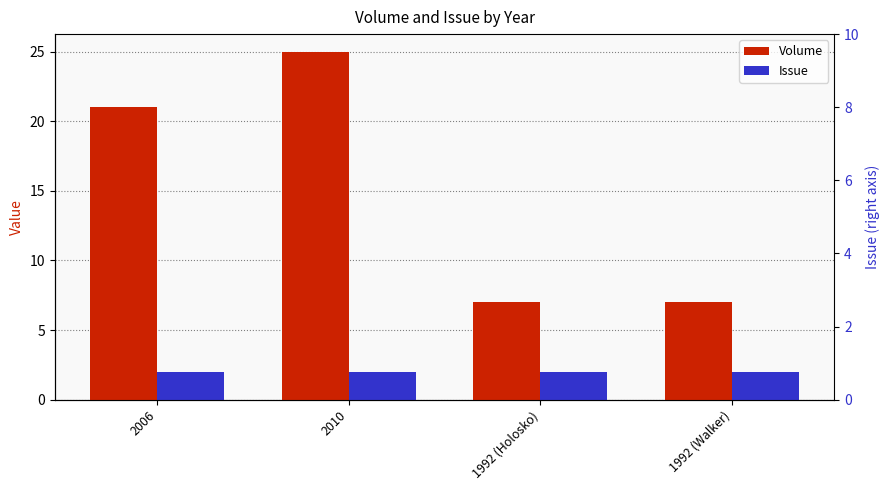

Is the value of Issue at 2010 greater than the value of Volume at 1992 (Holosko)?

No